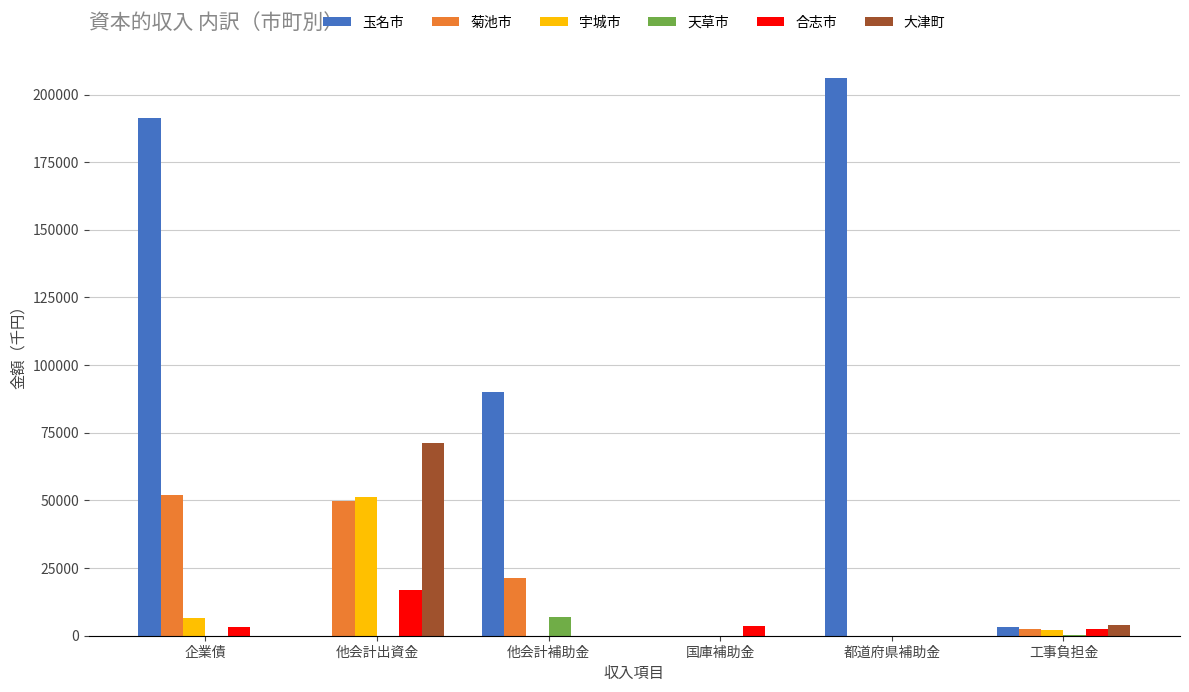

What is the spread (max minus min) of values at 他会計補助金?

89942